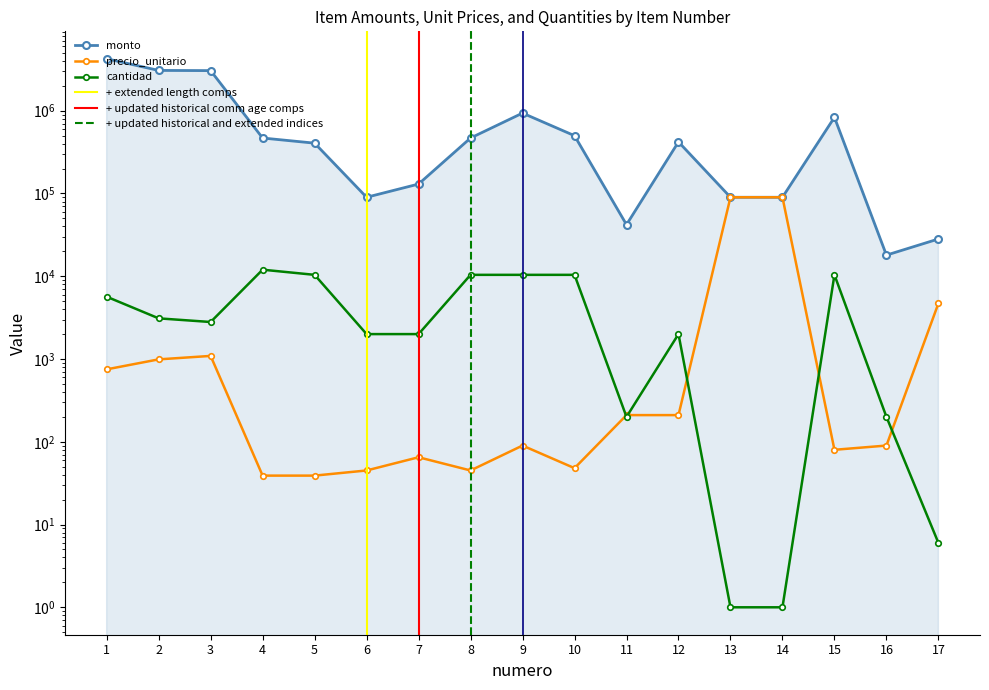

What is the difference between the maximum and minimum values in the monto series?

4227000